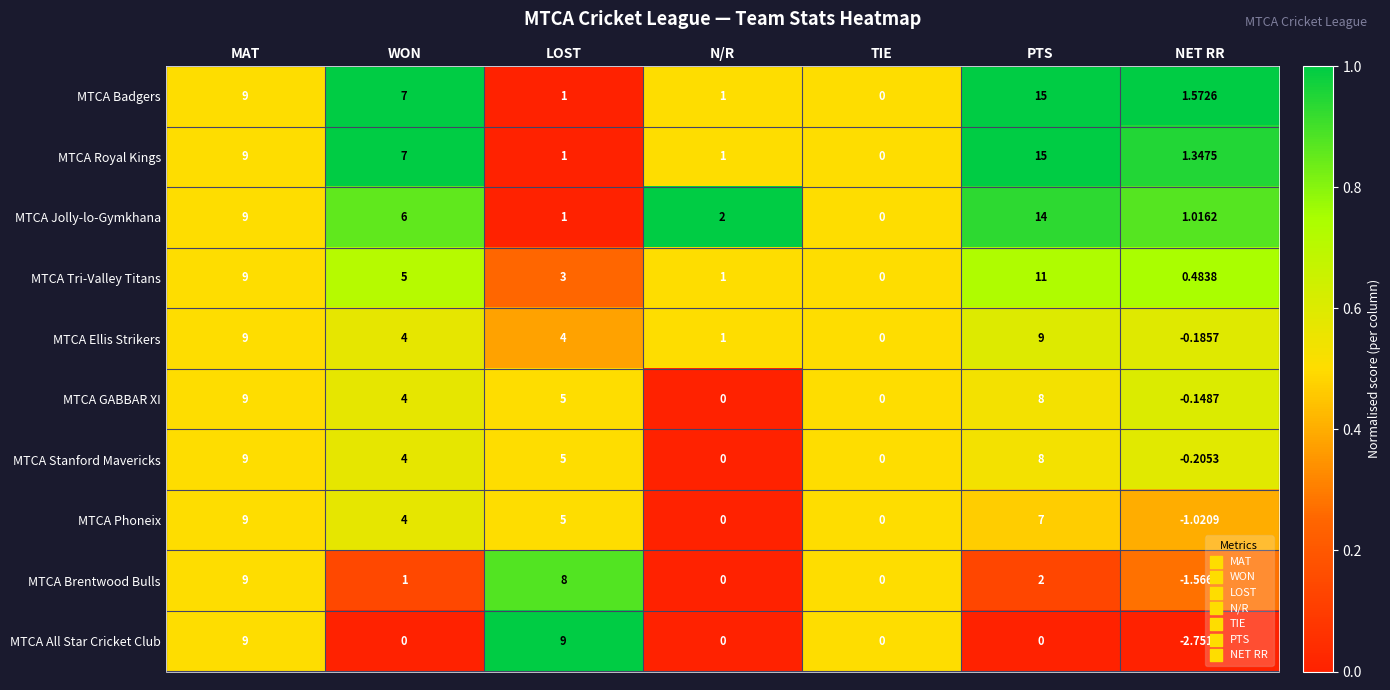

Which label corresponds to the smallest value in the chart?

NET RR